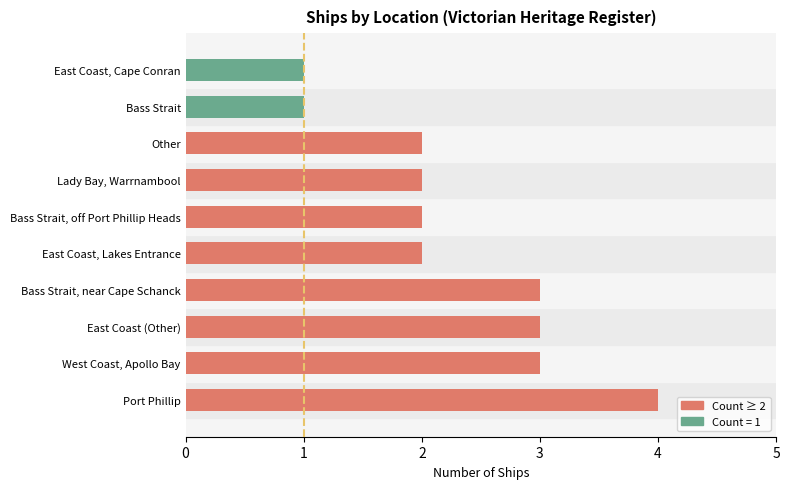

The chart shows a value of 3 at East Coast, Lakes Entrance. True or false?

False